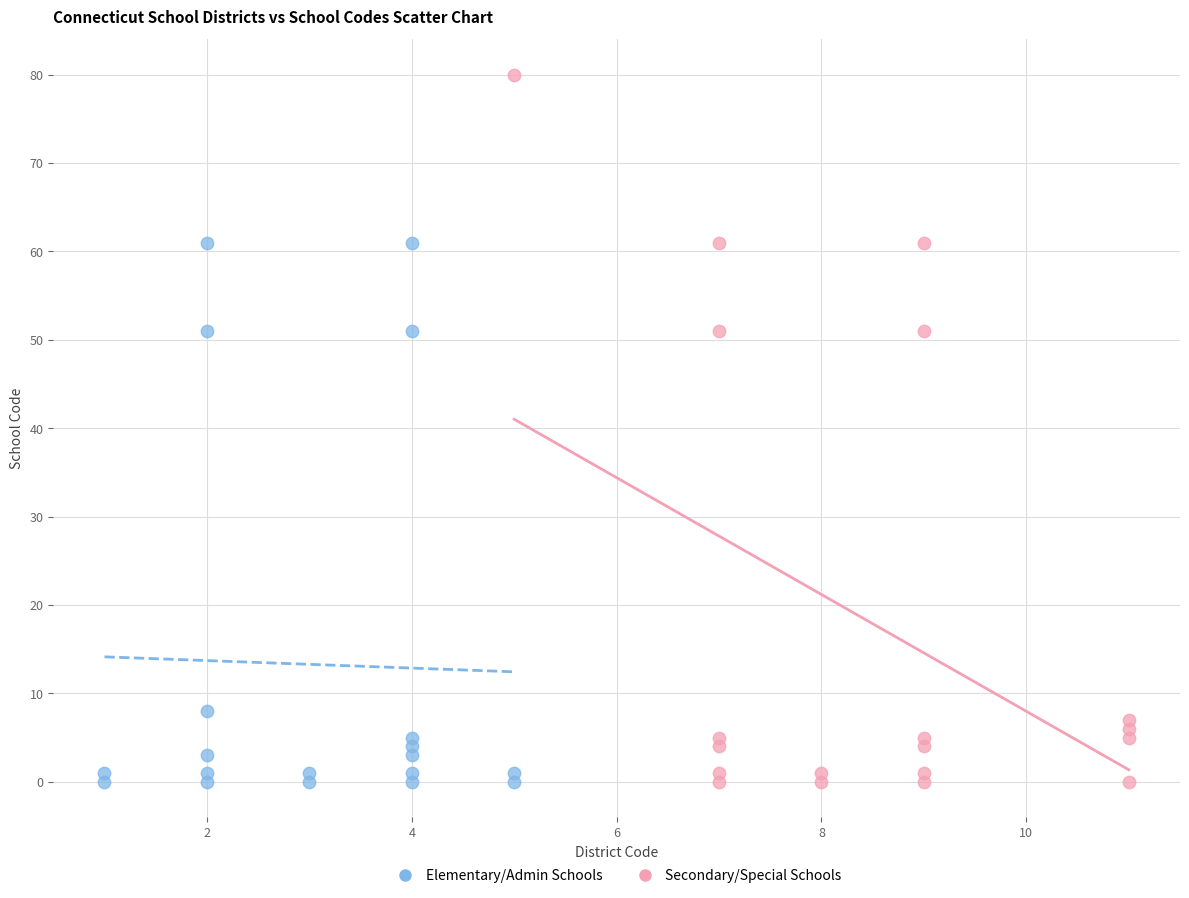

Which series has the widest spread of Y values?

Secondary/Special Schools